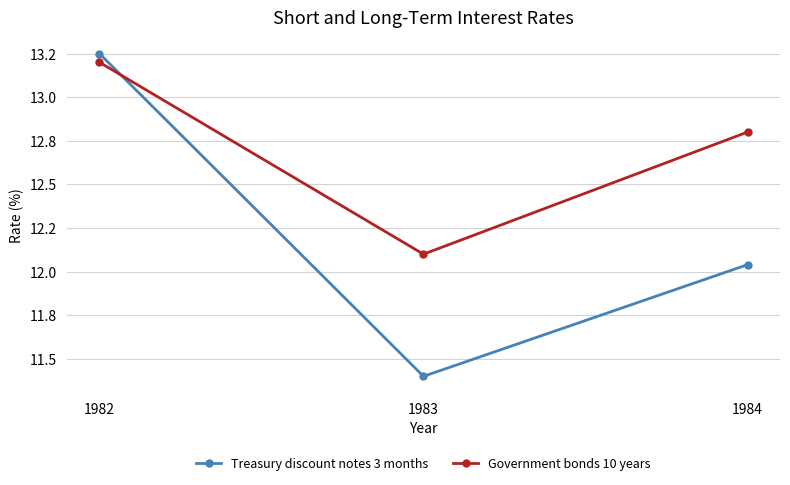

What are all the series names shown in the legend?

Treasury discount notes 3 months, Government bonds 10 years